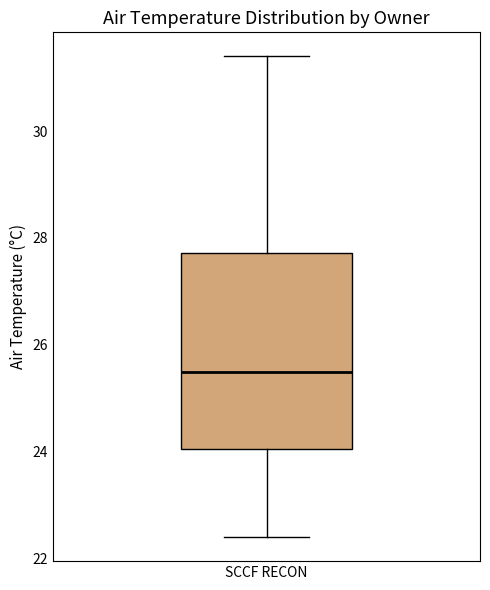

Transcribe this box plot: give where the median line is, the range the box spans, and where the two whiskers end, as read against the y-axis. The values are not printed on the chart, so give them approximately, as read against the axis.

median 25.6, box 24.0 to 27.8, whiskers 22.4 to 31.4